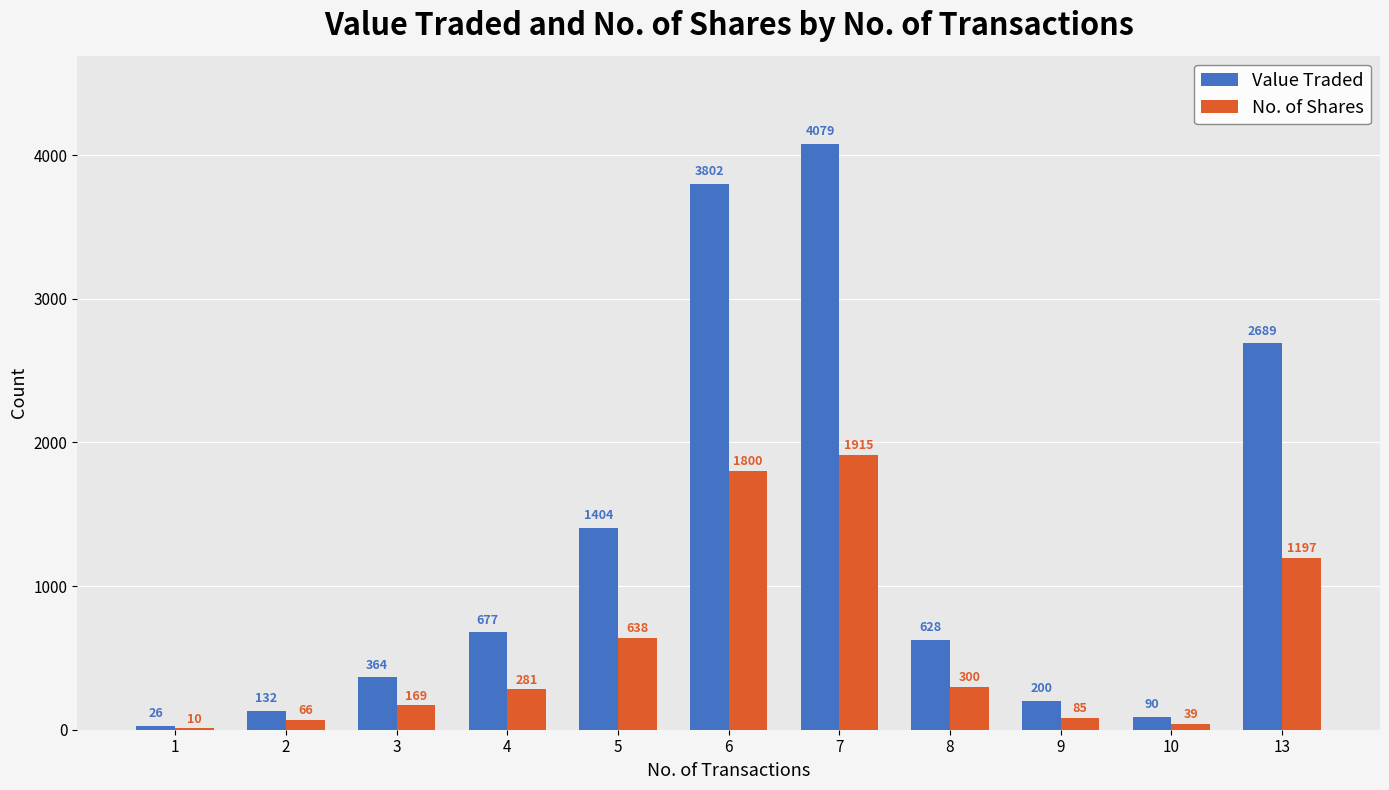

Count the number of categories in the chart.

11